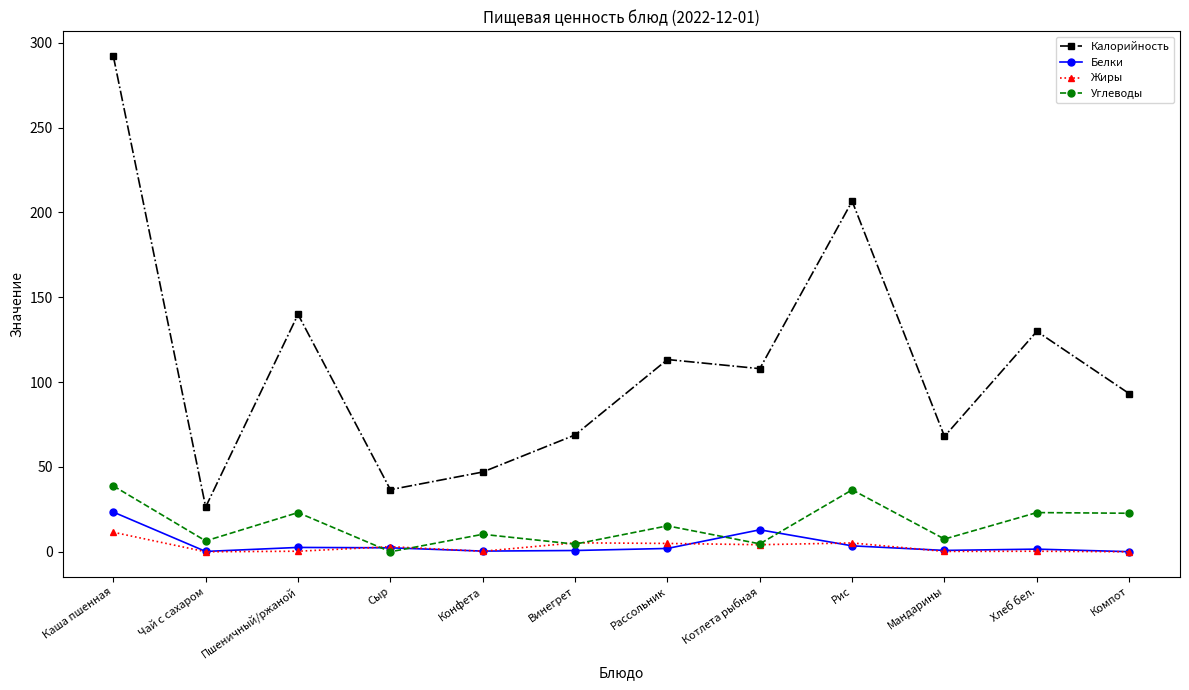

Which category has the highest value in the Белки series?

Каша пшенная